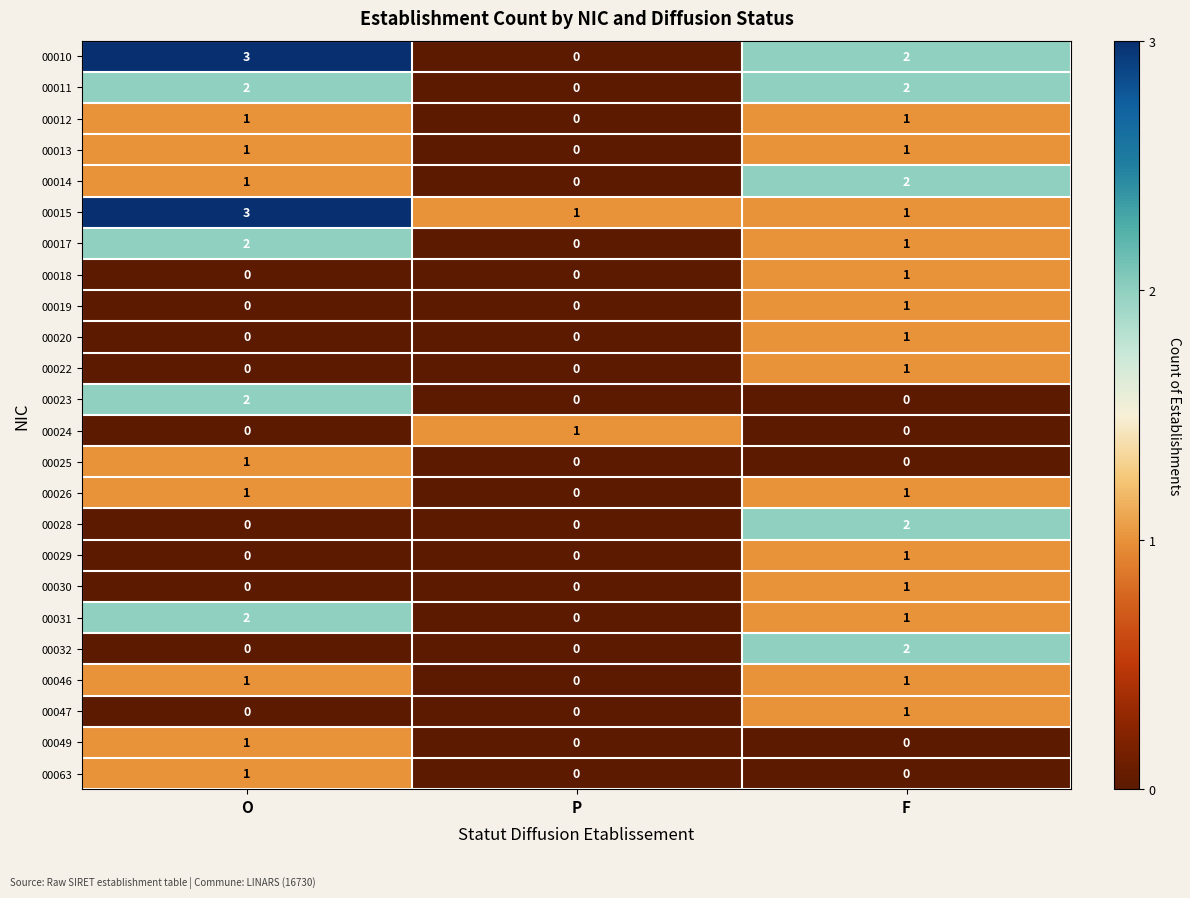

At which category does the chart reach its peak across all series?

O